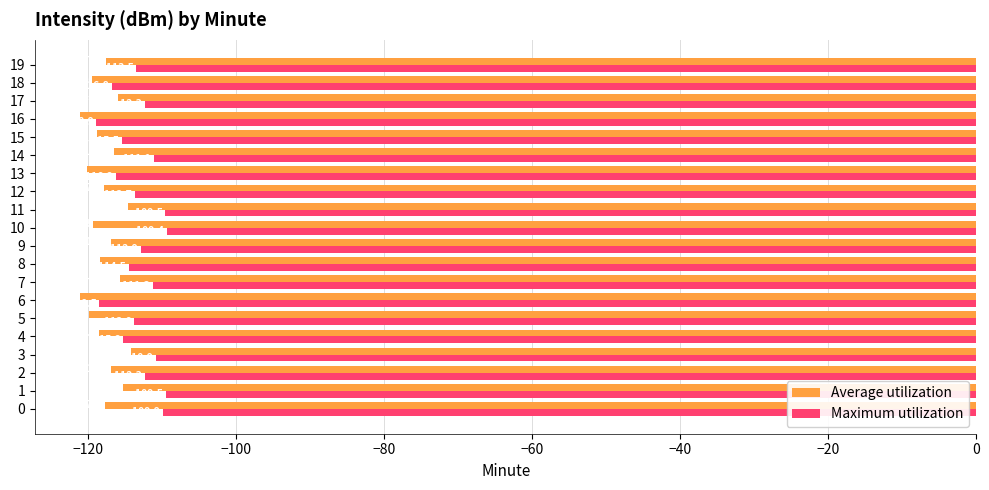

What is the approximate value of Maximum utilization at 11?

-109.5